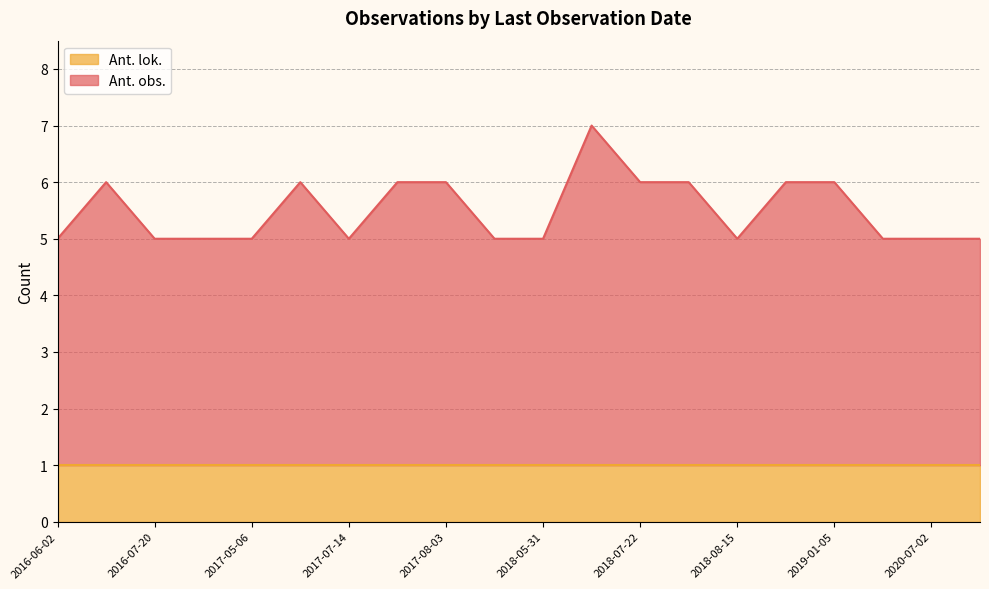

True or false: Ant. lok. and Ant. obs. intersect in this chart.

False